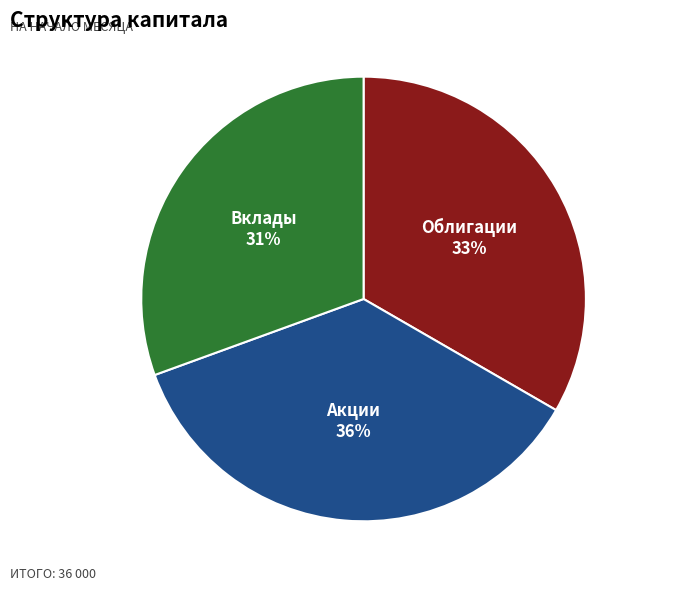

Which category has the biggest portion of the pie?

Акции